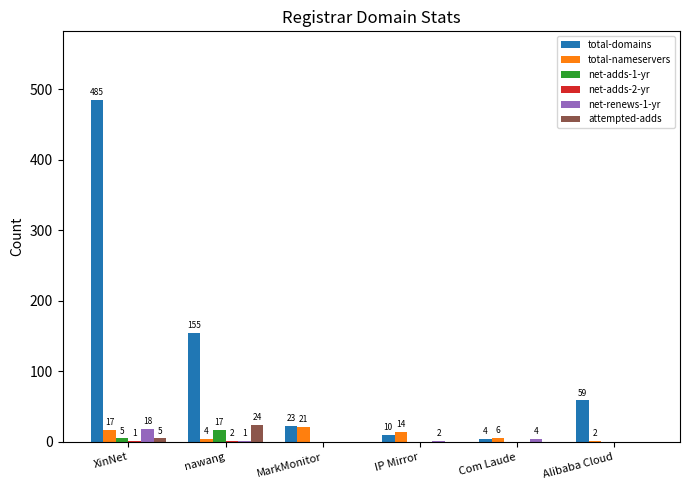

What is the maximum value shown in the chart?

485